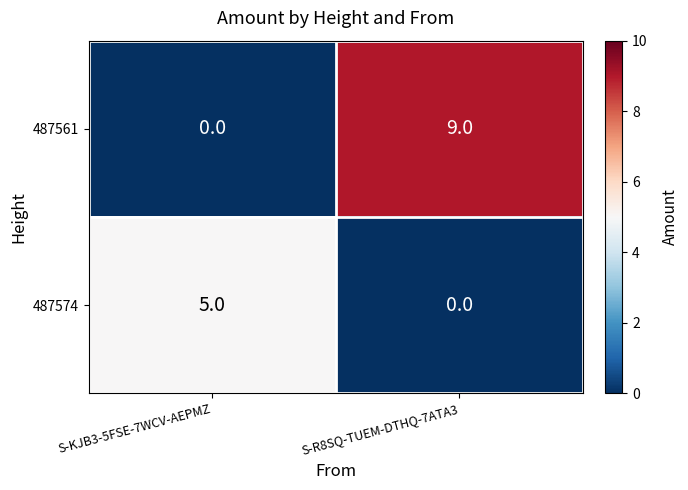

How many distinct data groups are displayed?

2